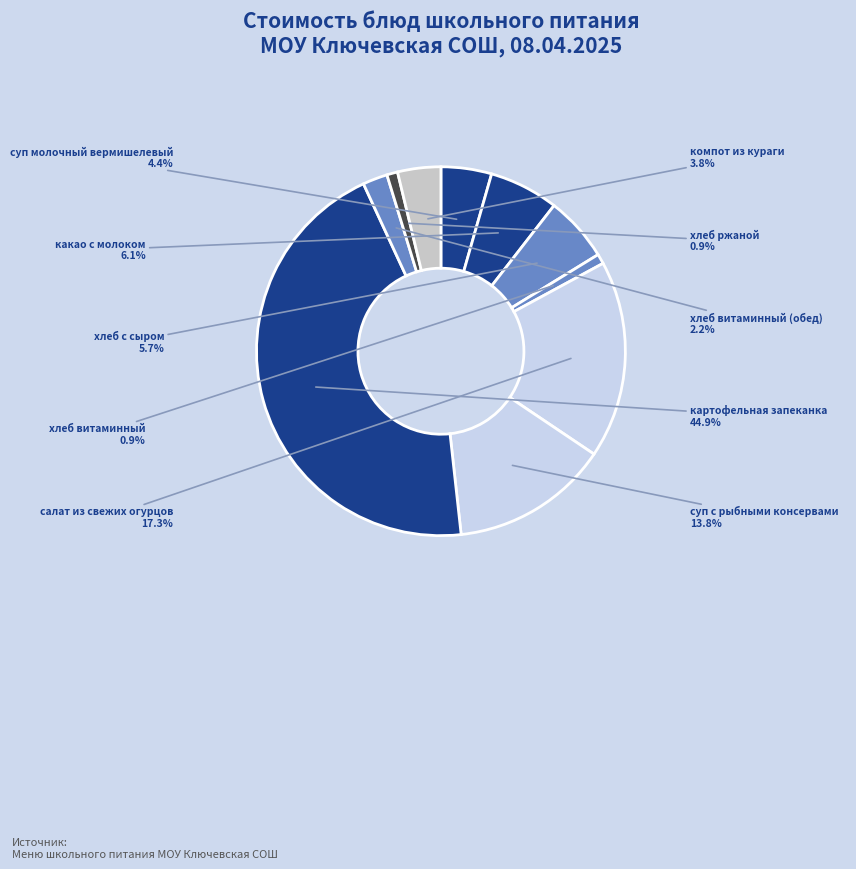

Rank the categories by value from highest to lowest.

картофельная запеканка, салат из свежих огурцов, суп с рыбными консервами, какао с молоком, хлеб с сыром, суп молочный вермишелевый, компот из кураги, хлеб витаминный (обед), хлеб ржаной, хлеб витаминный